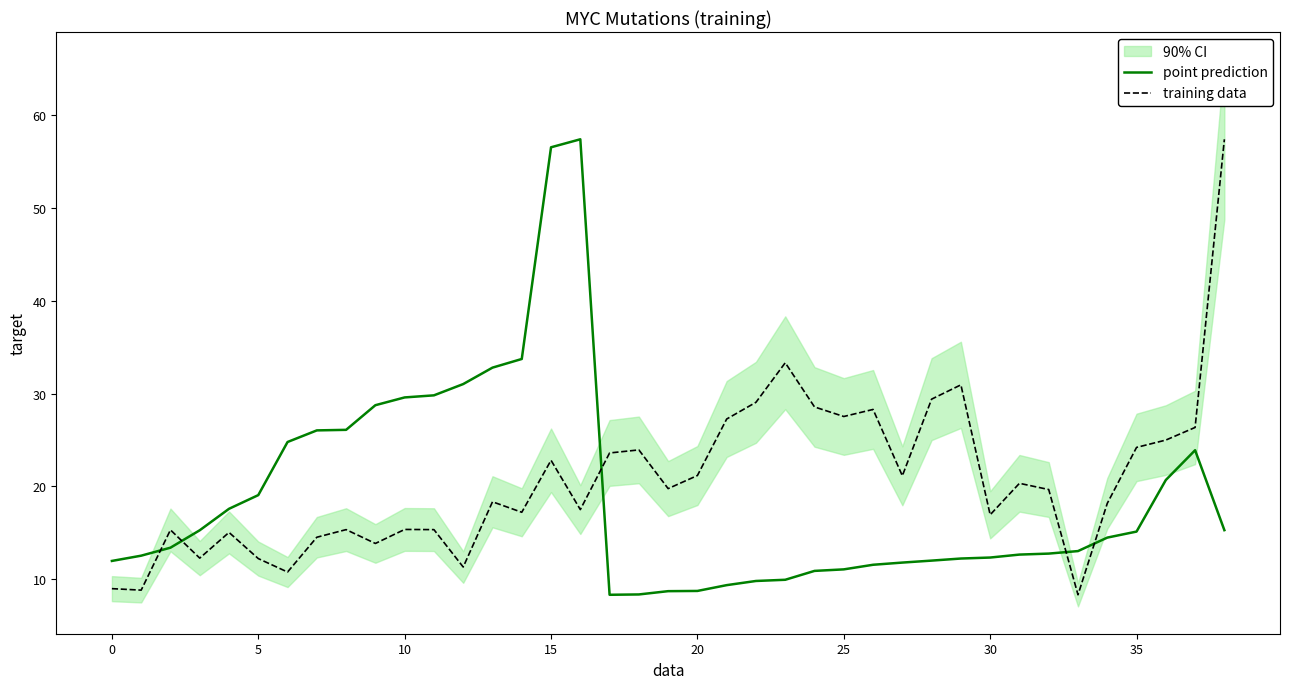

True or false: point prediction and training data intersect in this chart.

True